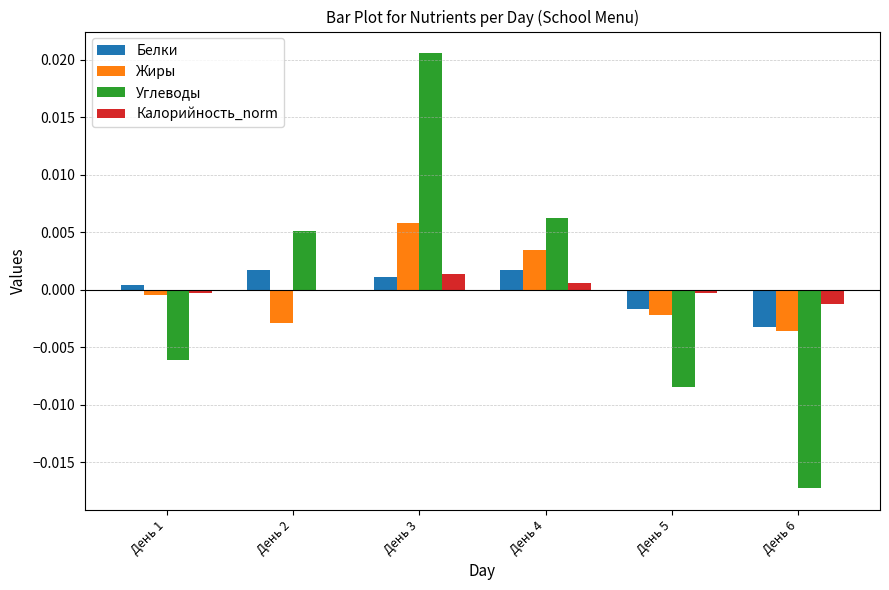

How many categories are shown in the chart?

6